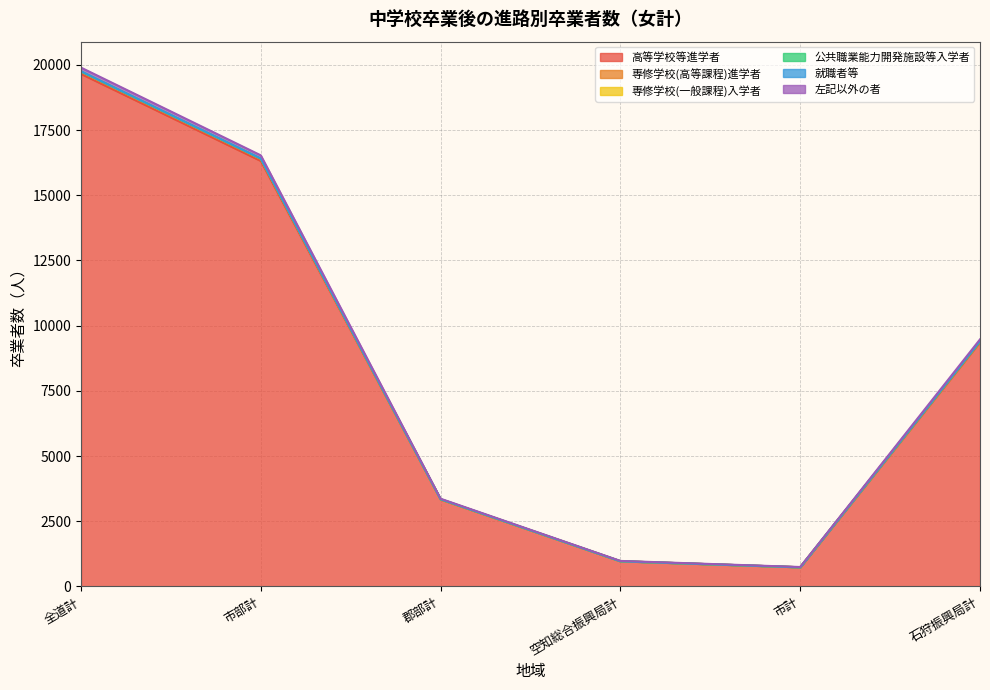

True or false: 高等学校等進学者 has a value of 5348 at 全道計.

False